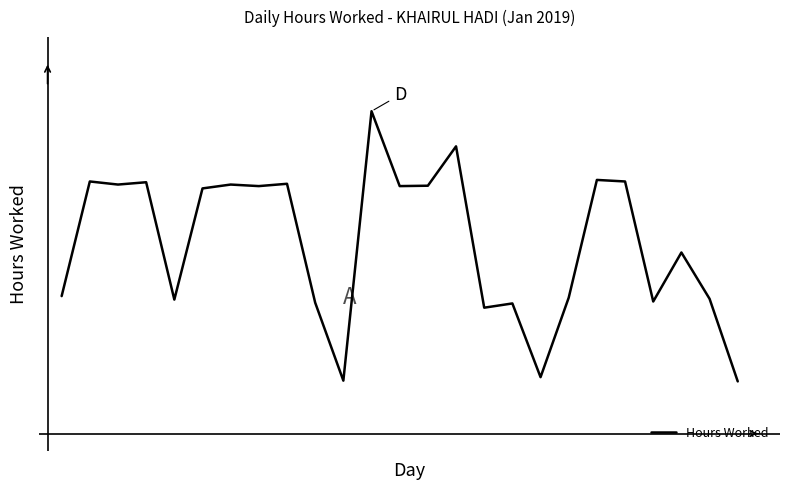

Does the chart have visible grid lines?

No